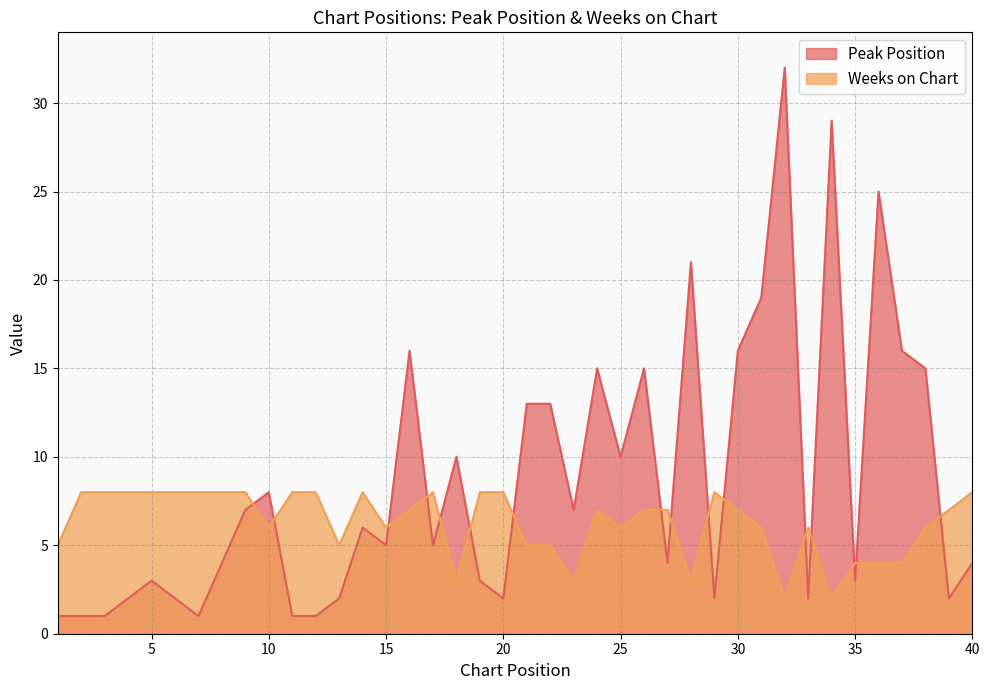

How many categories are shown in the chart?

40